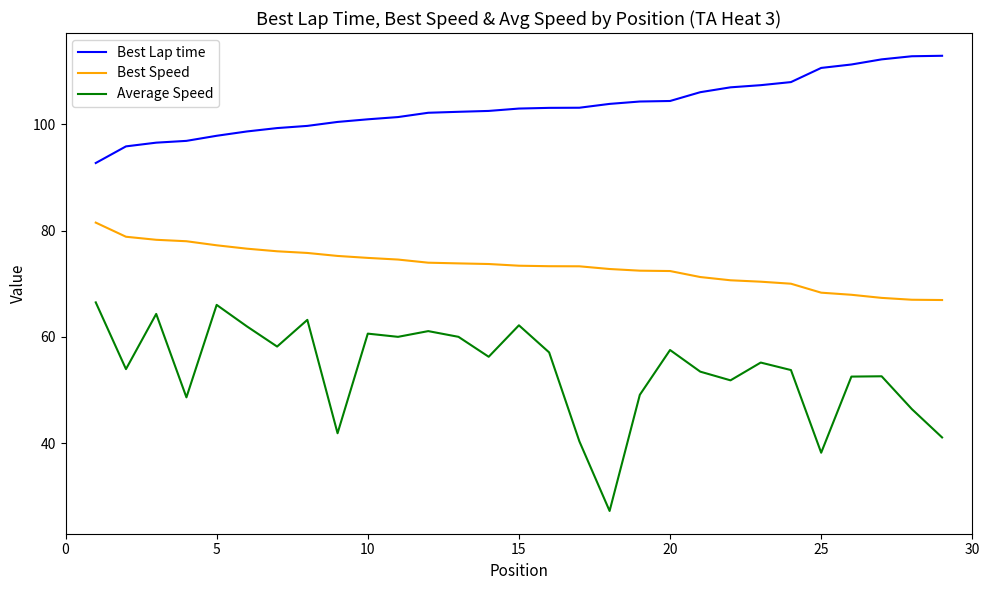

What is the maximum value for Average Speed?

66.5